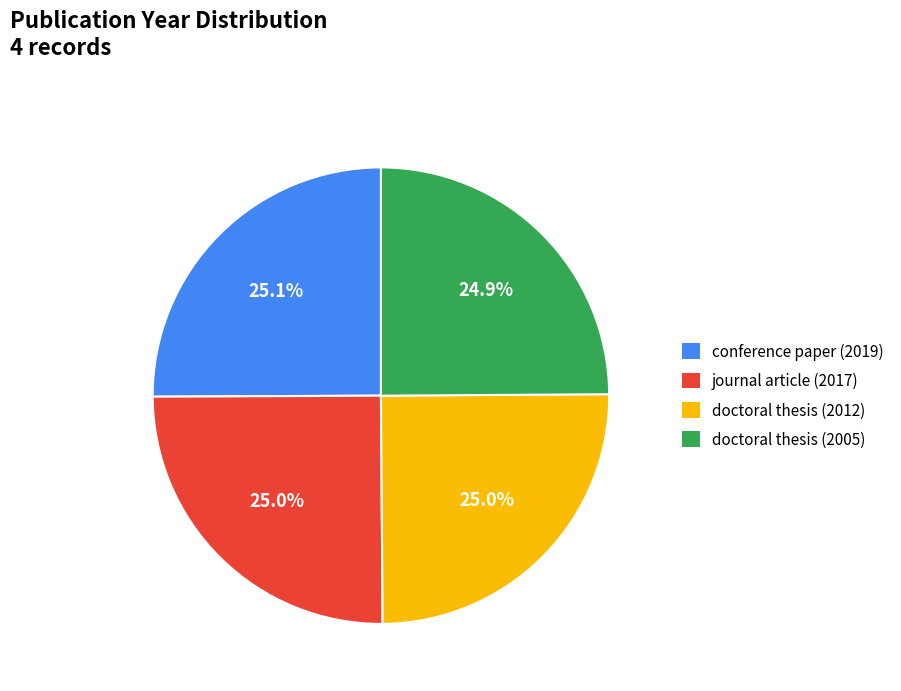

What percentage is the conference paper (2019) slice, to the nearest percent?

25%